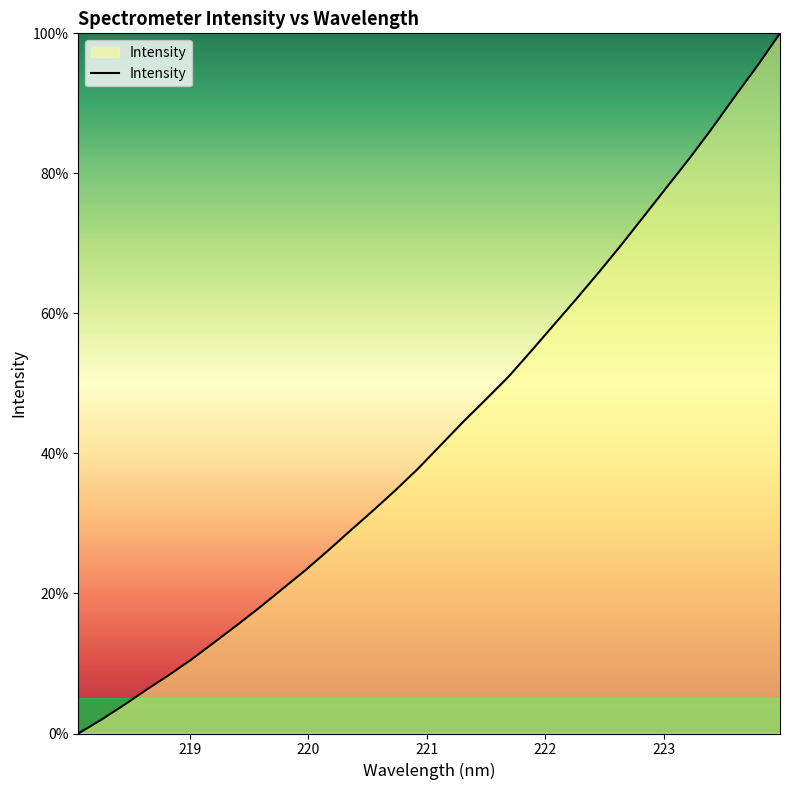

What is the difference between the maximum and minimum values?

100.0